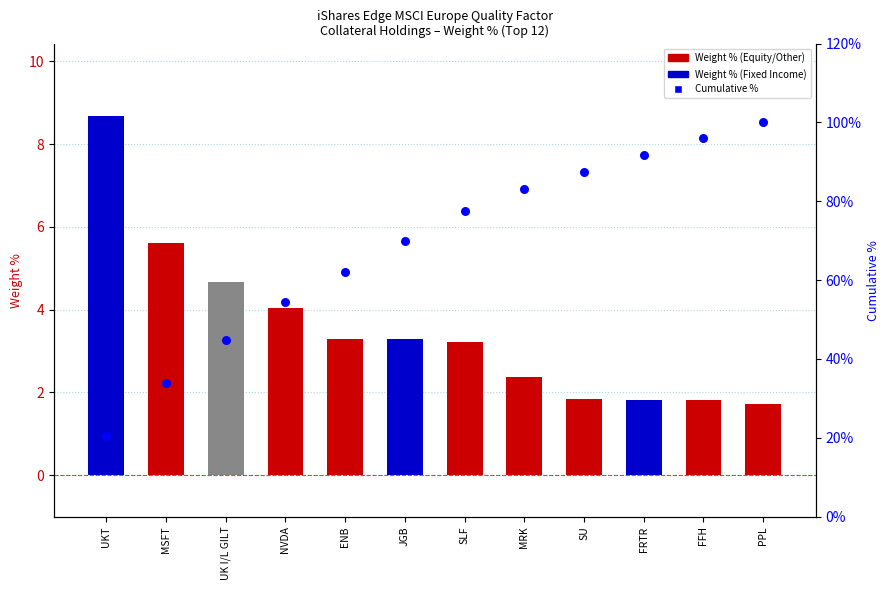

At how many categories does at least one series exceed 18?

12